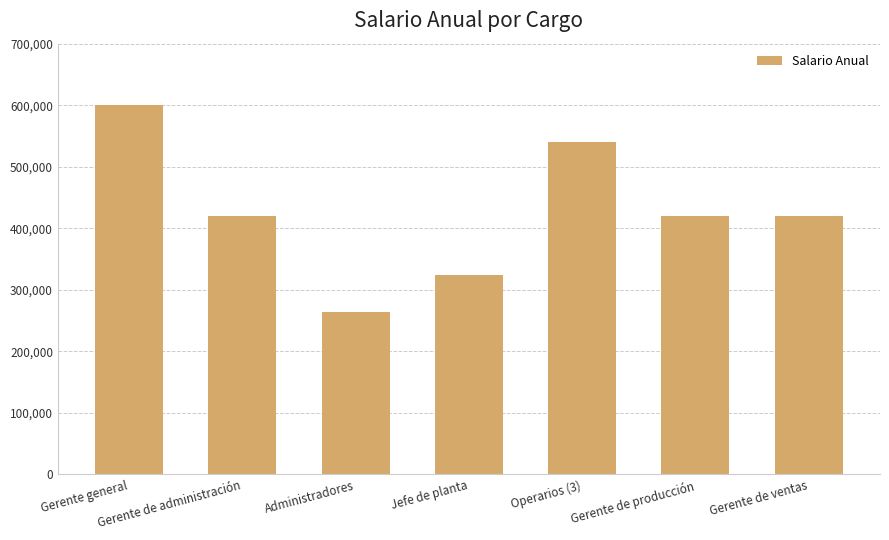

Are the bars grouped side by side (vs. stacked)?

No